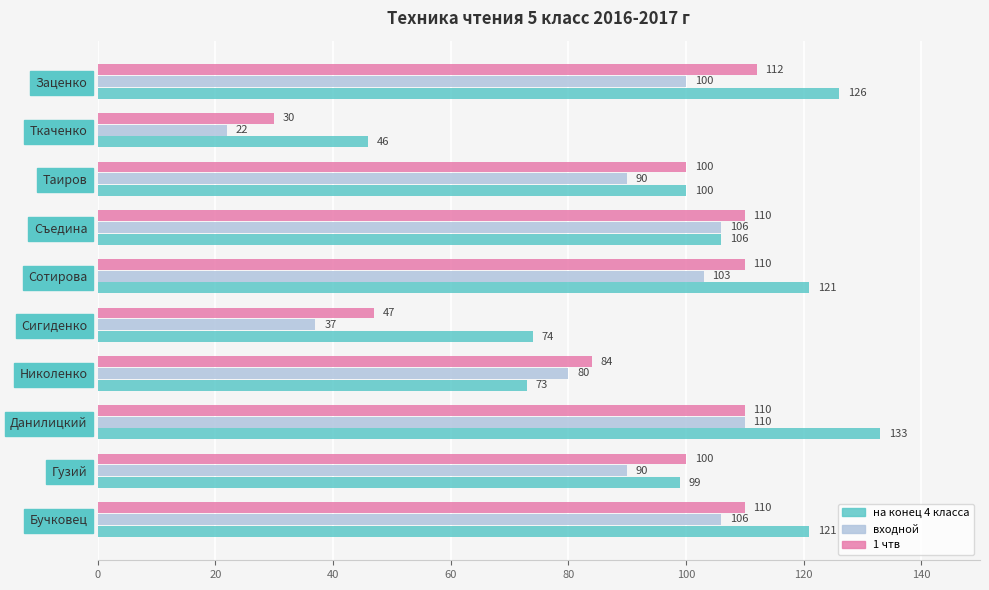

The value of на конец 4 класса at Сигиденко is 74. True or false?

True